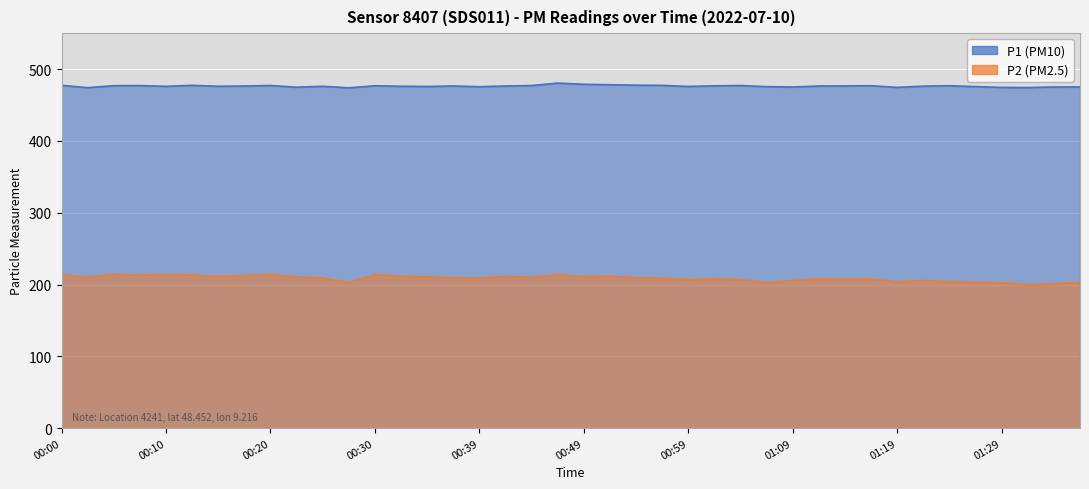

What is the difference between the highest and lowest values at 01:02?

268.7